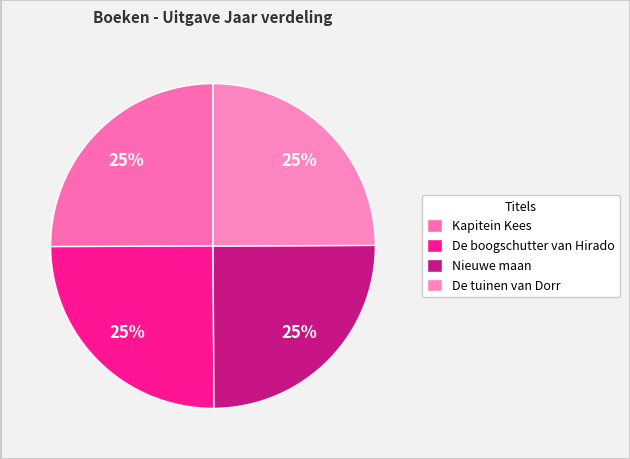

To the nearest percent, what is the combined percentage of Nieuwe maan and De boogschutter van Hirado?

50%